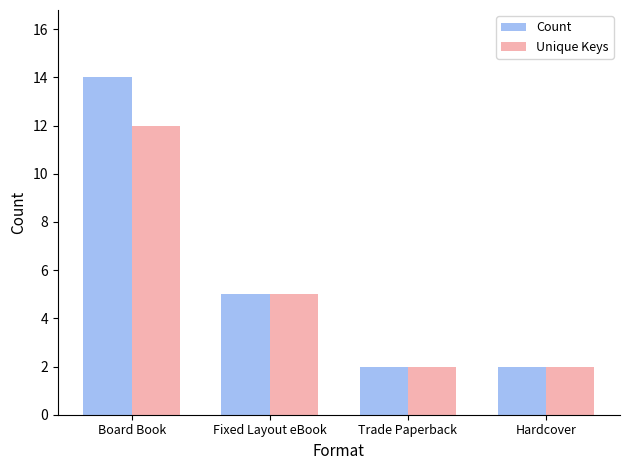

Rank the series by their maximum value, from lowest to highest.

Unique Keys, Count